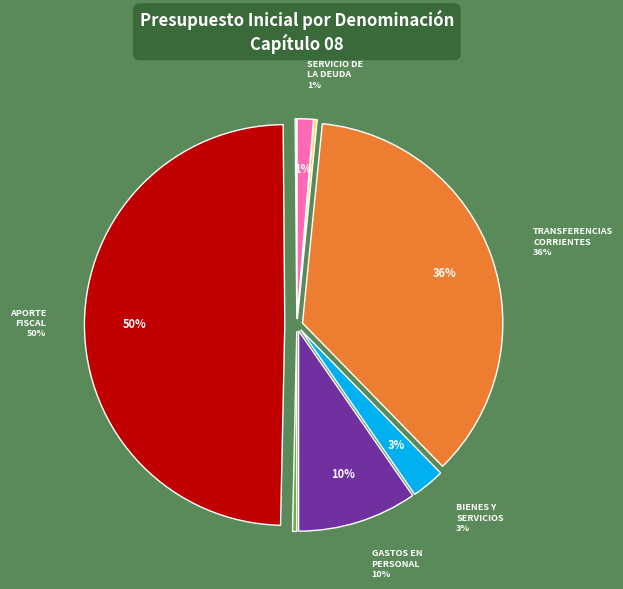

The APORTE FISCAL slice represents 36% of the pie. True or false?

False